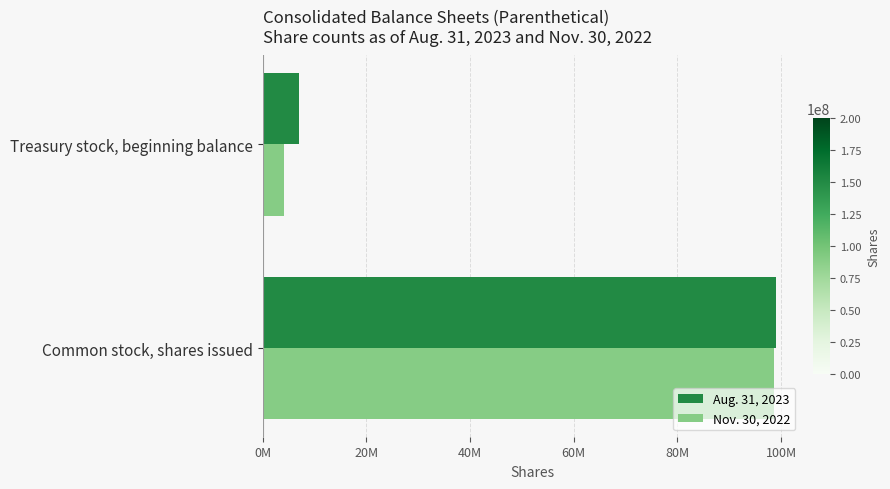

Which category has the highest value in the Aug. 31, 2023 series?

Common stock, shares issued